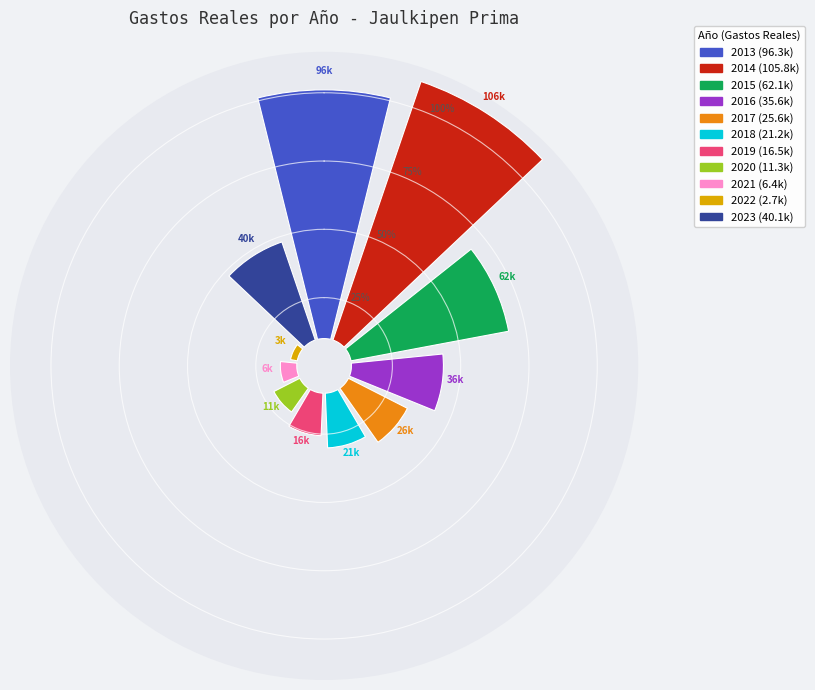

Between 2015 and 2014, which is larger?

2014